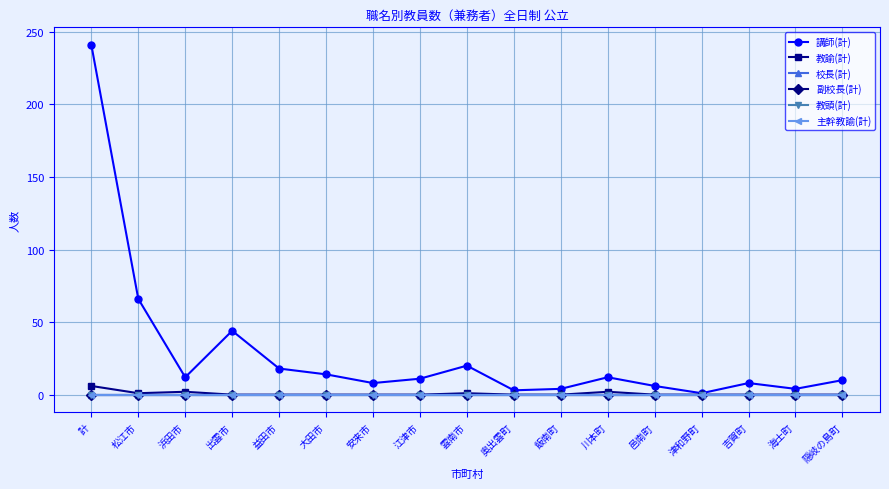

Is this an area chart (filled region under the line)?

No